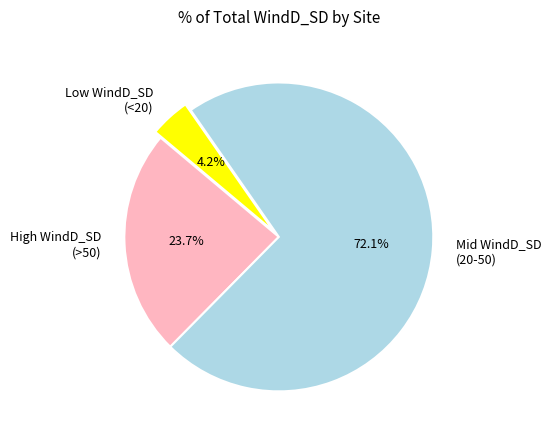

What portion of the pie excludes Low WindD_SD (<20)?

95.8%